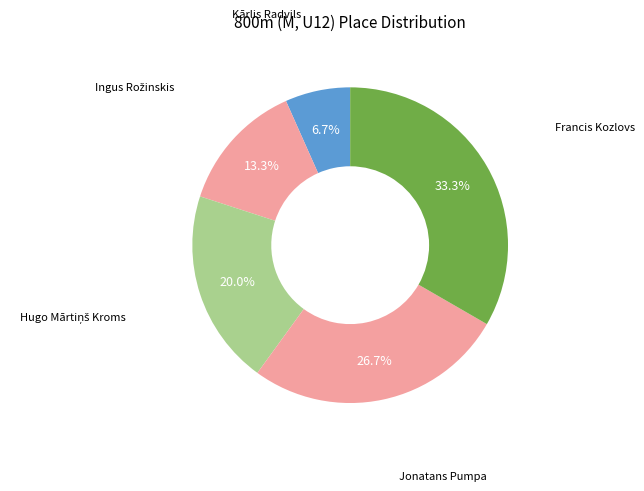

Which slice is the smallest?

Kārlis Radvils